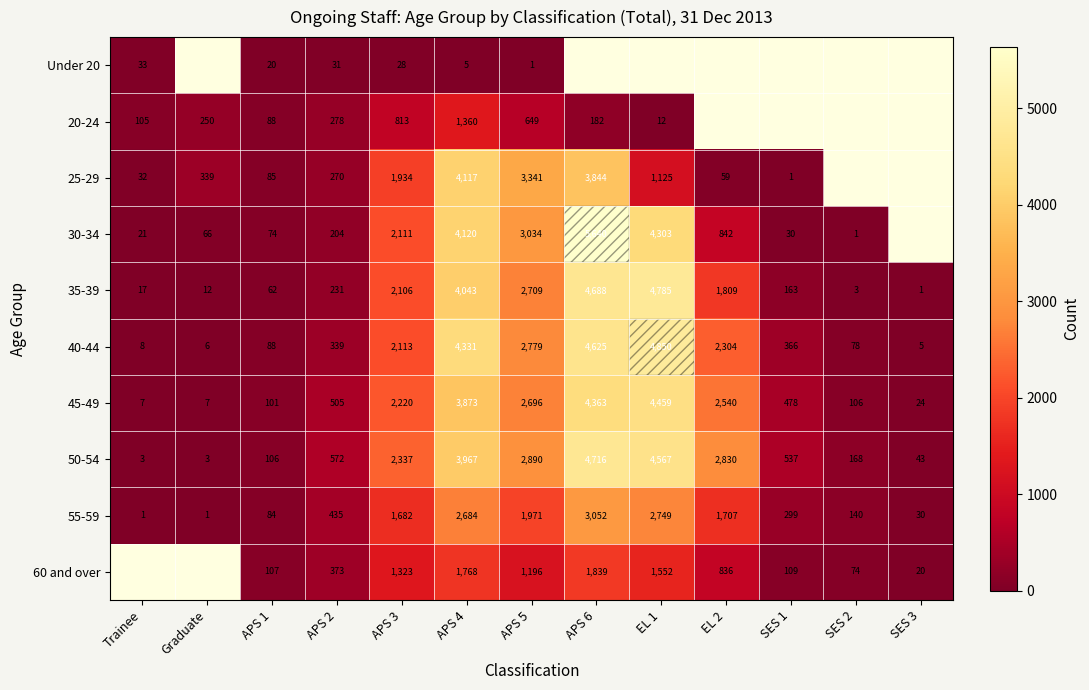

What is the spread (max minus min) of values at APS 5?

3340